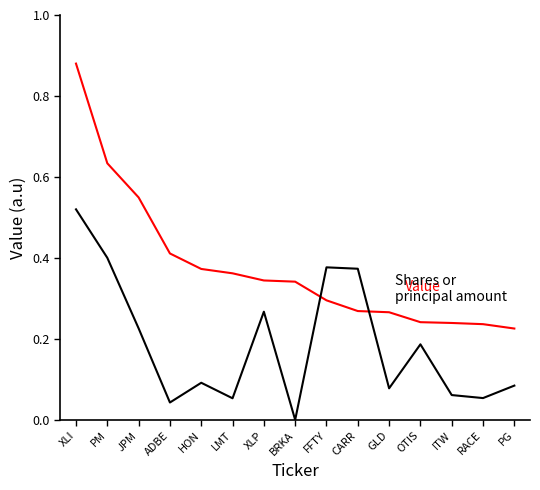

At which category is the sum across all series the highest?

XLI